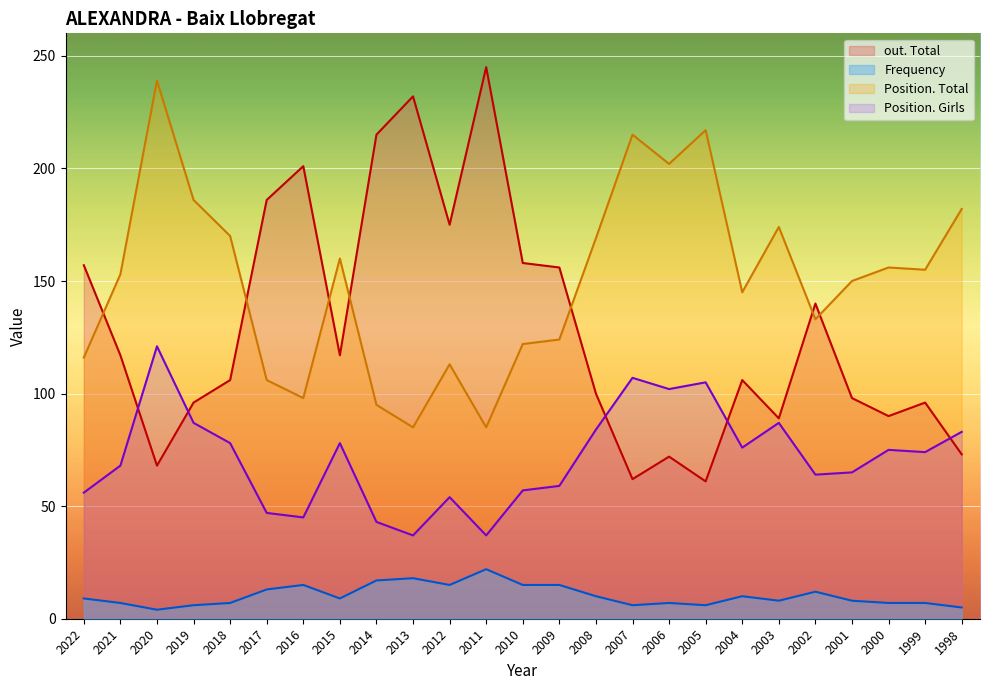

Rank the series at 2018 from lowest to highest value.

Frequency, Position. Girls, out. Total, Position. Total